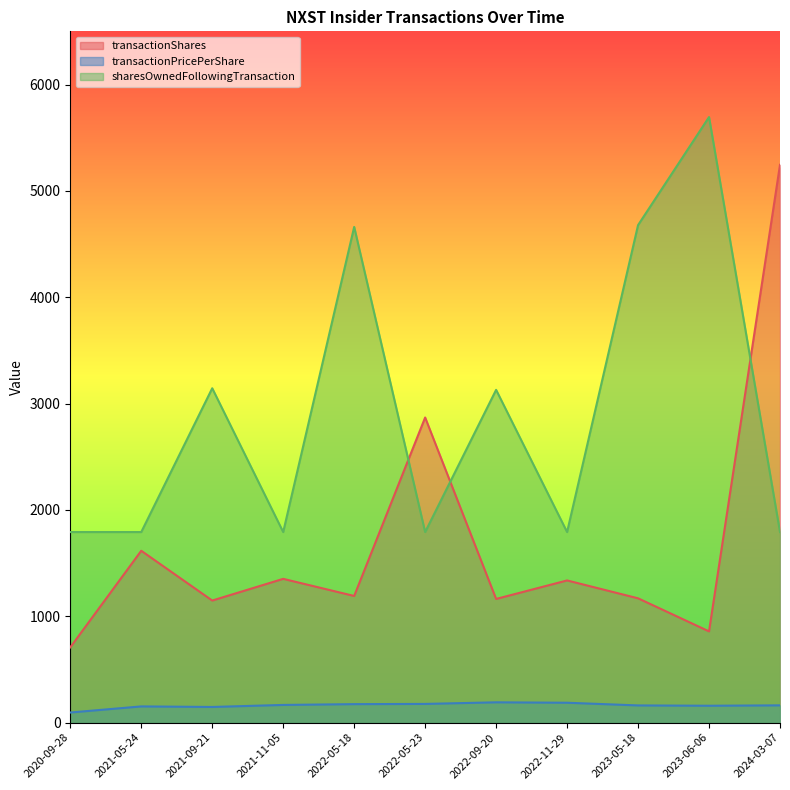

What is the total value across all series at 2021-05-24?

3560.5